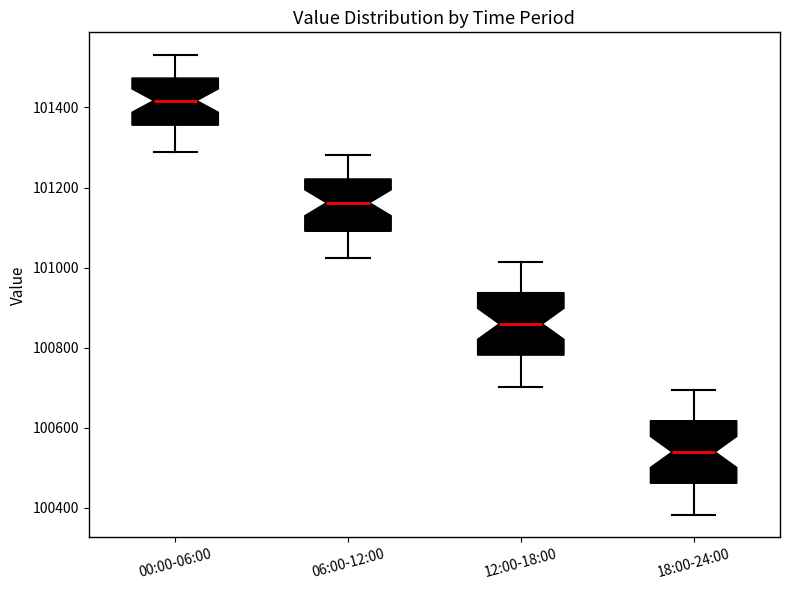

Where does the lower whisker of the box for 00:00-06:00 end on the y-axis? The values are not printed on the chart, so give them approximately, as read against the axis.

101280